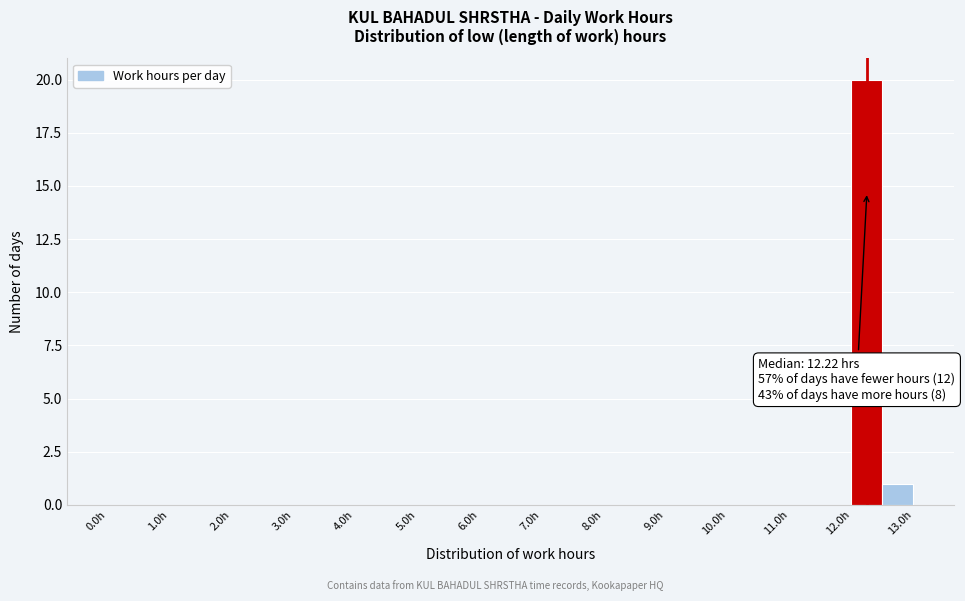

Which range on the x-axis has the tallest bar?

12.0 to 12.5